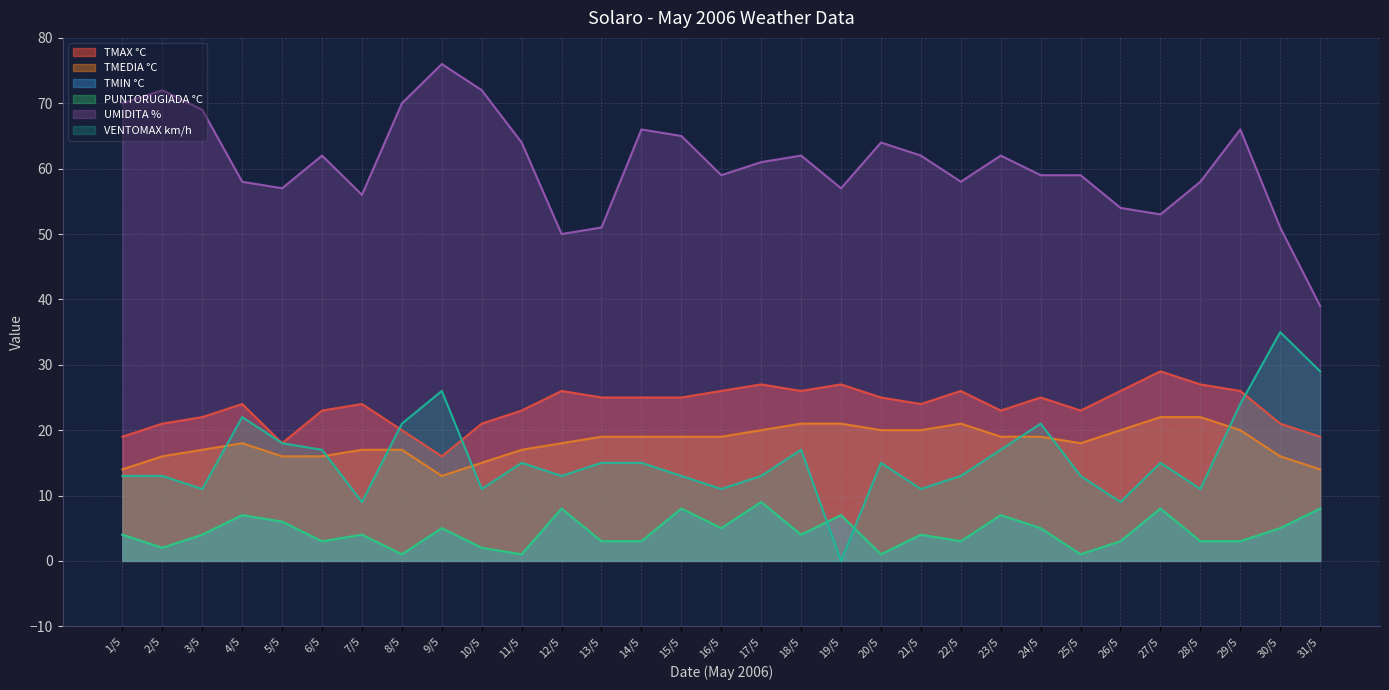

In TMIN °C, how many points are lower than both neighbors (excluding endpoints)?

9